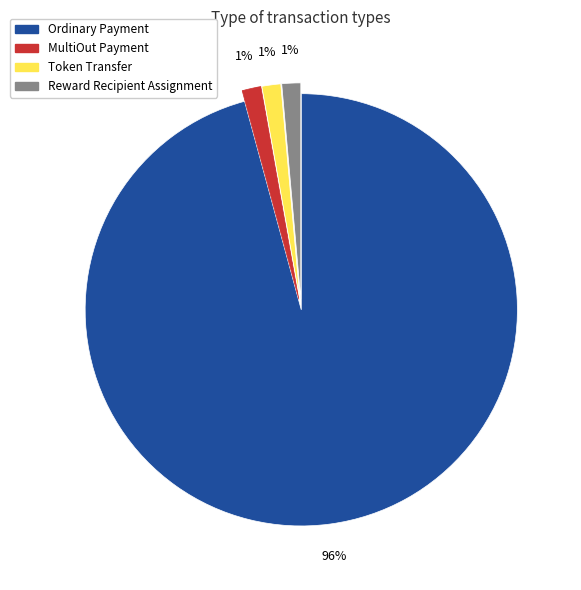

Does Token Transfer represent more than half of the total?

No